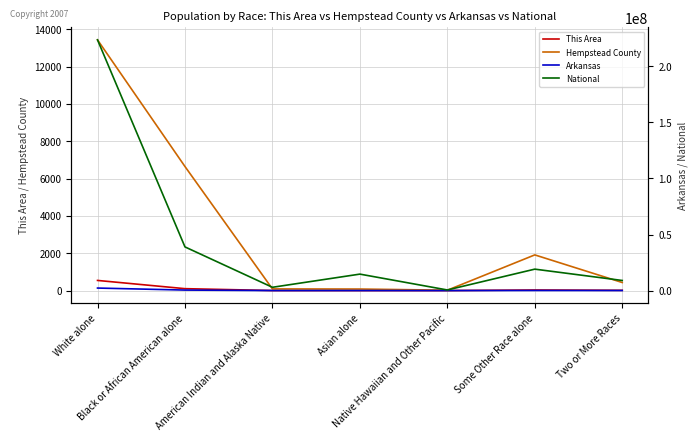

List the series in order of their peak value, lowest first.

This Area, Hempstead County, Arkansas, National